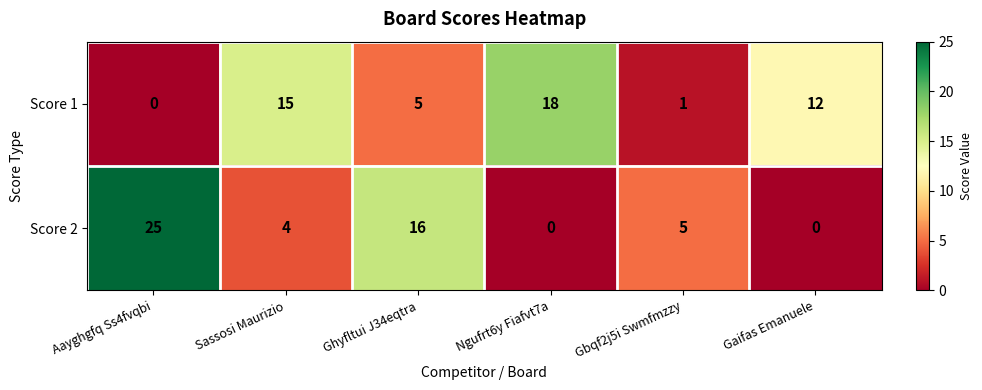

Which series changed the most between Ghyfltui J34eqtra and Gaifas Emanuele?

Score 2